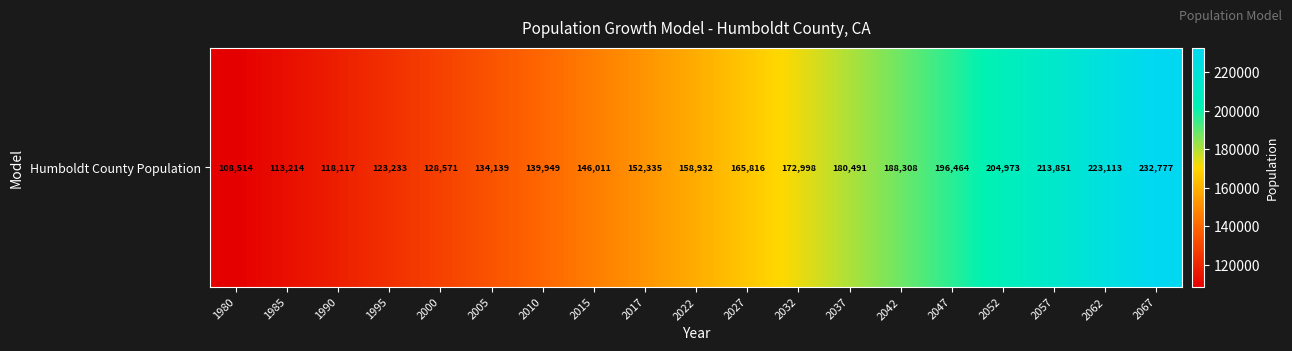

At which category does the chart reach its minimum across all series?

1980